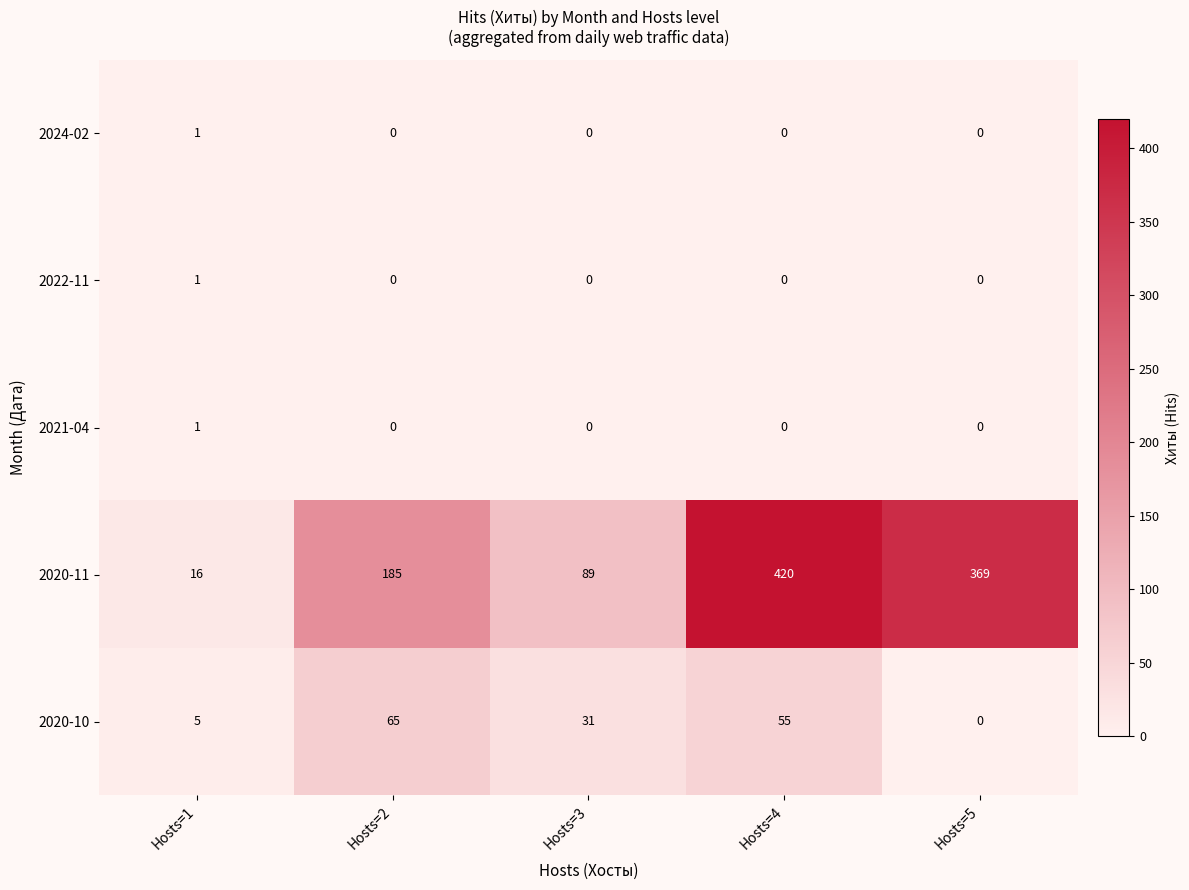

The value of 2021-04 at Hosts=1 is 1. True or false?

True